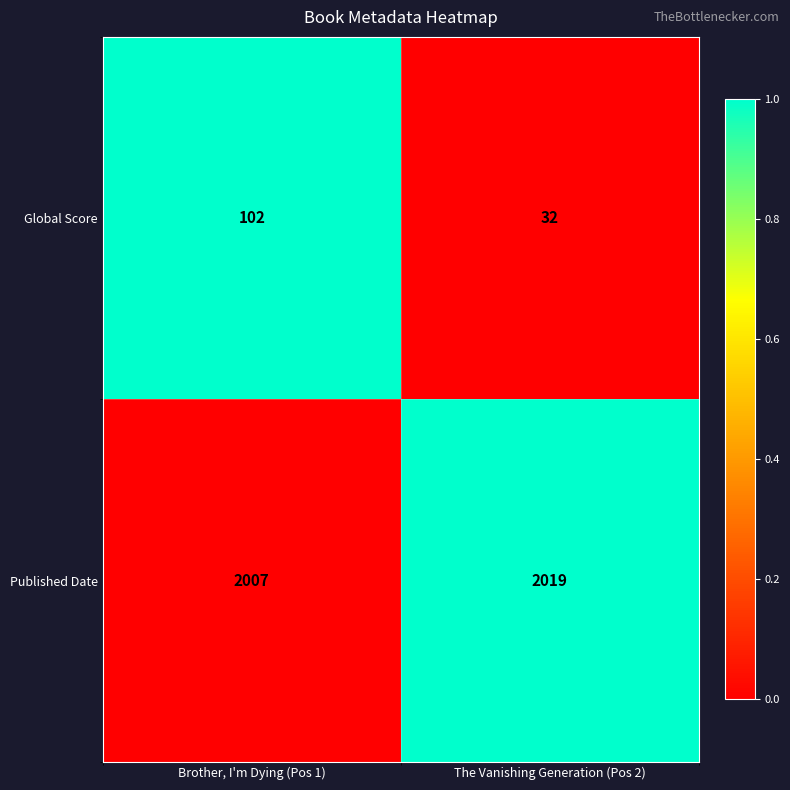

True or false: Published Date has a value of 2007 at Brother, I'm Dying (Pos 1).

True